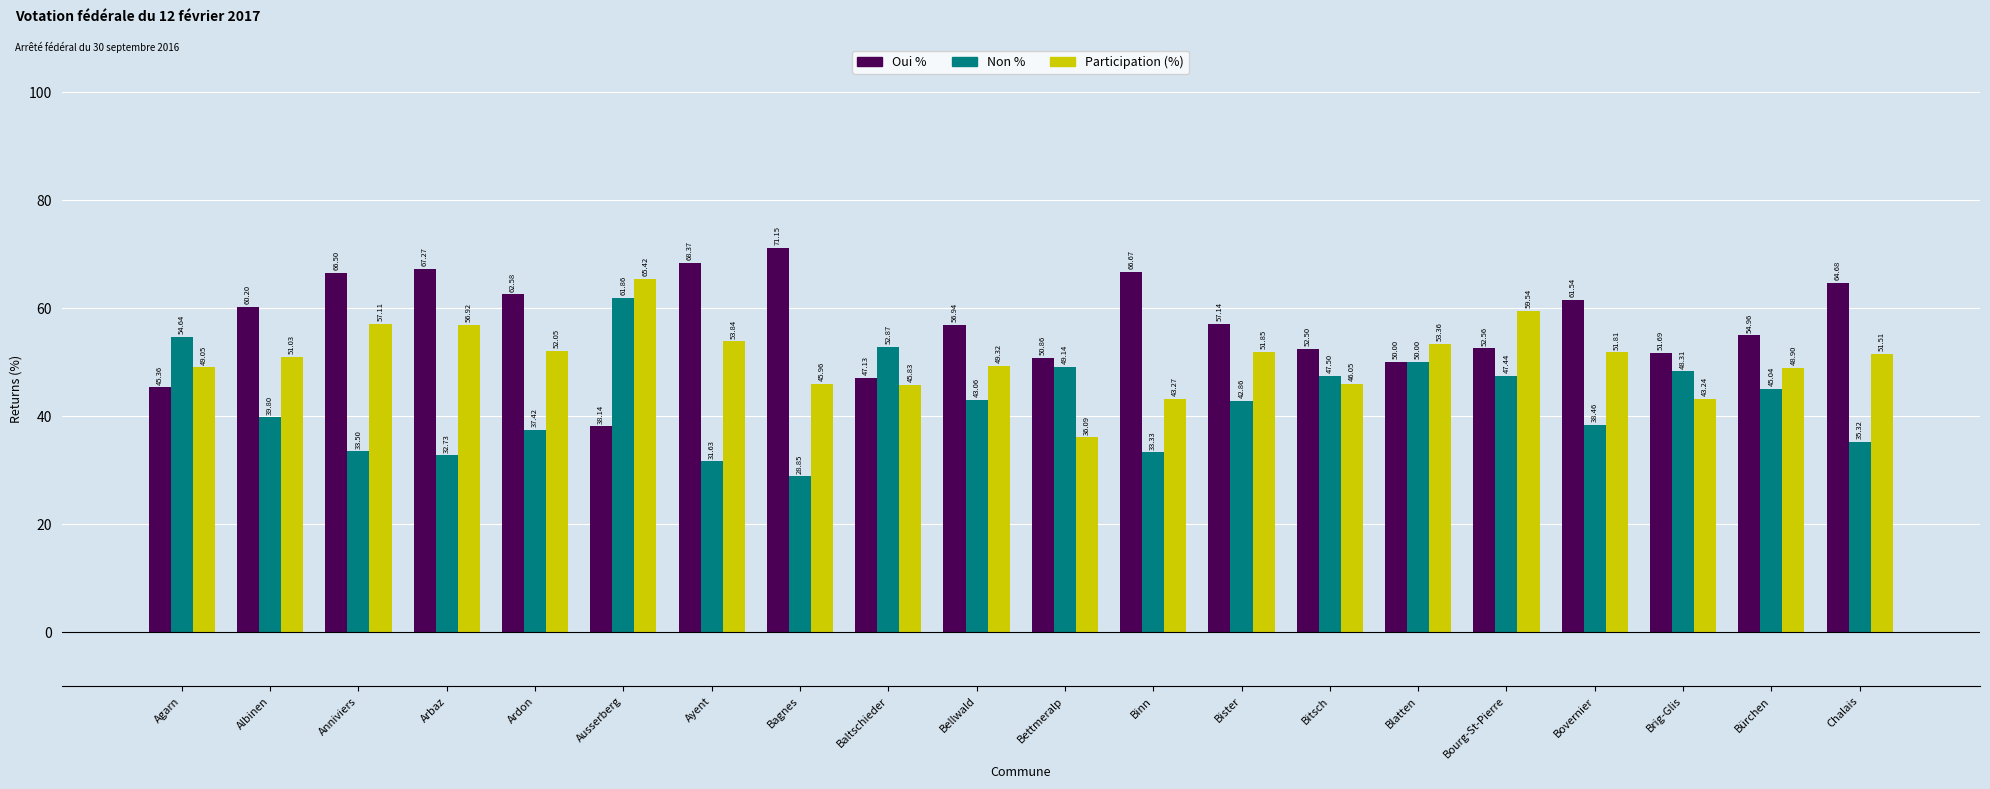

What is the spread (max minus min) of values at Arbaz?

34.5